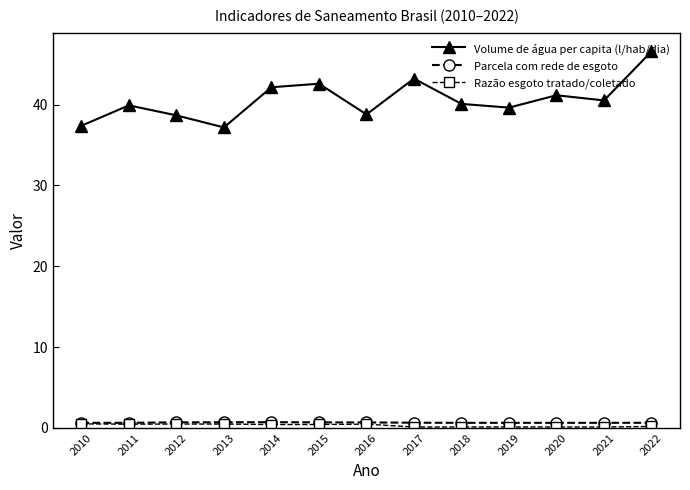

At which category does Volume de água per capita (l/hab/dia) reach its first local valley?

2013